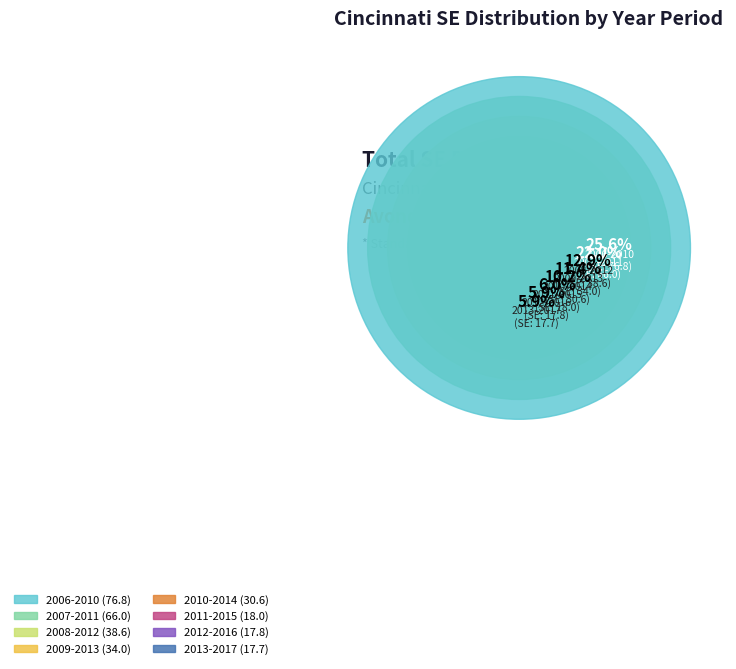

To the nearest percent, what percentage of the pie is 2007-2011?

22%